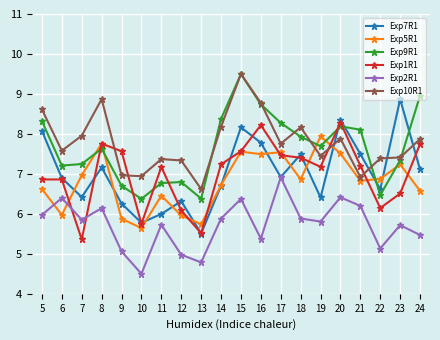

What is the value of the Exp7R1 point at the 12th from the left?

7.8